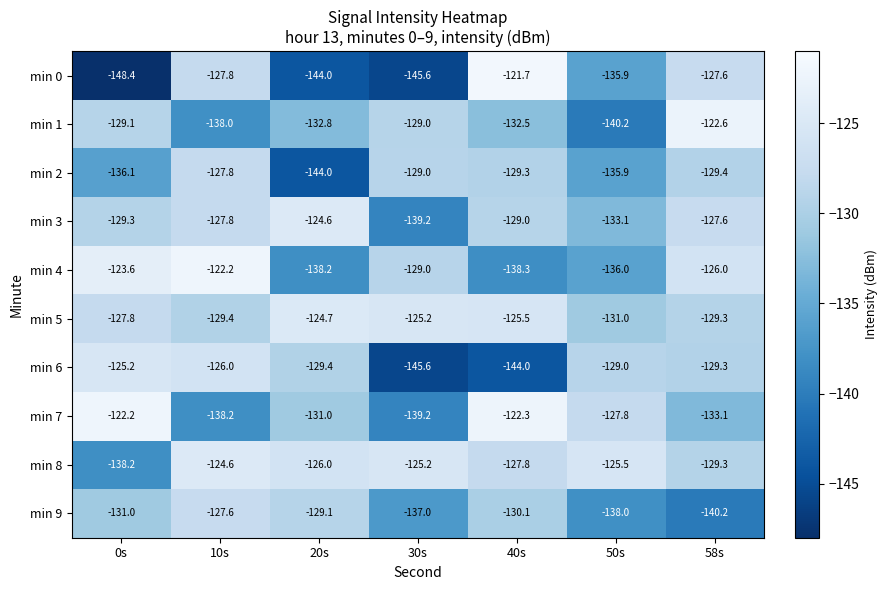

True or false: min 5 has a value of -125.2 at 30s.

True